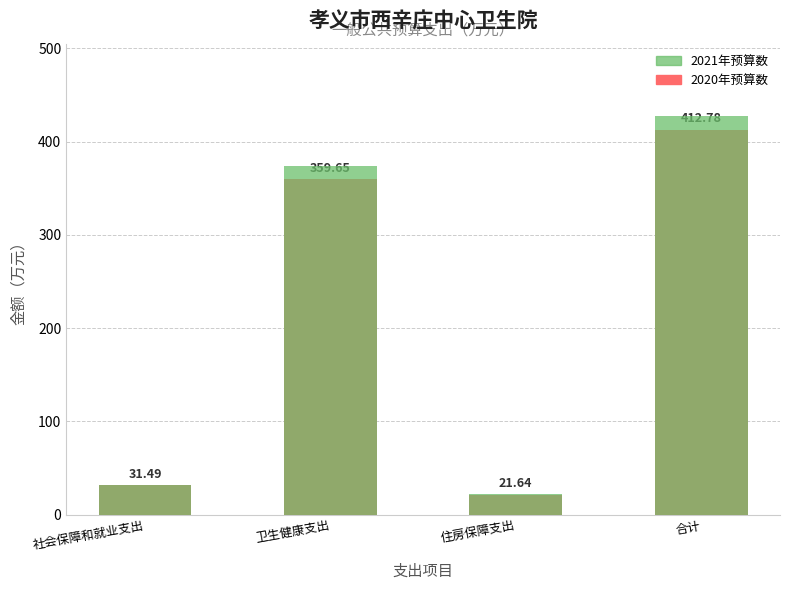

What is the sum of the 2021年预算数 values at 卫生健康支出 and 合计?

802.2